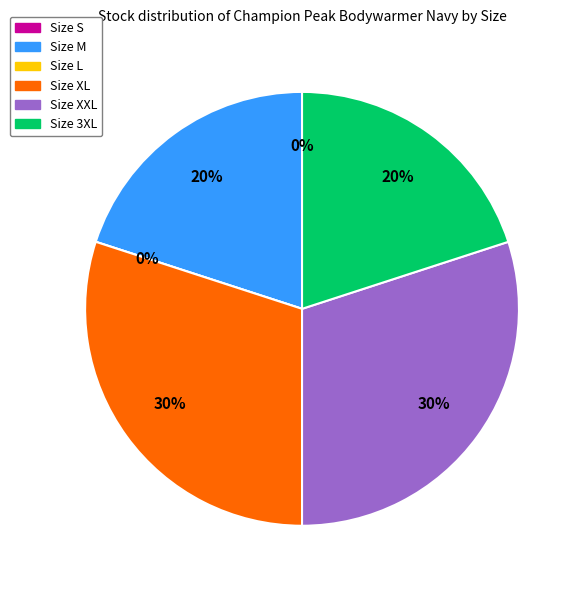

Rank the categories by value from lowest to highest.

S, L, M, 3XL, XL, XXL